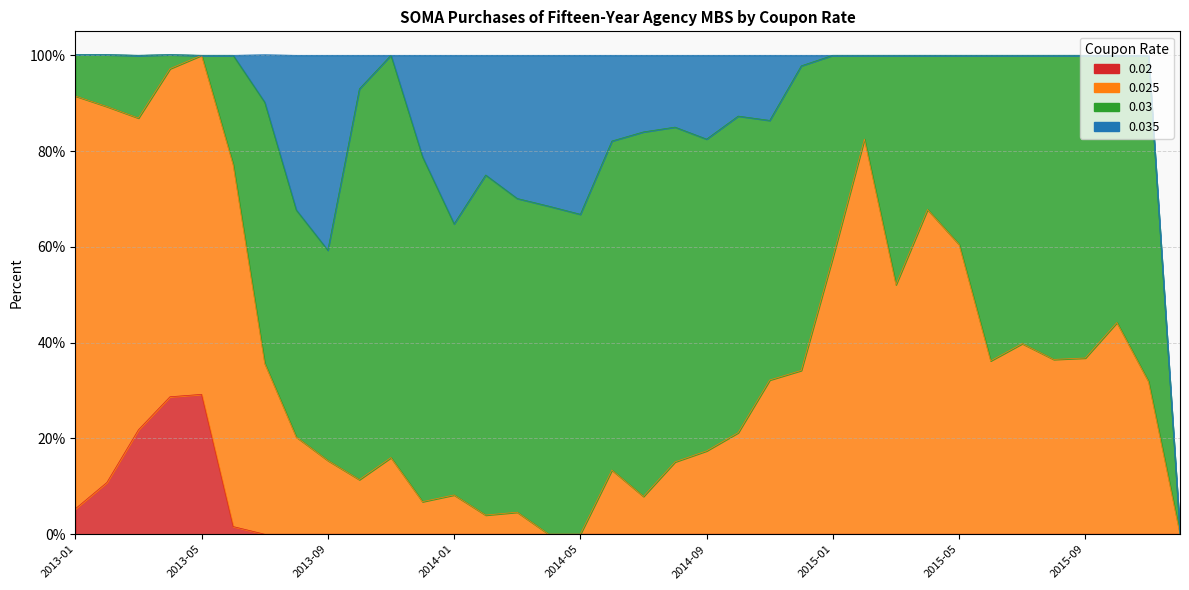

List the series in order of their peak value, highest first.

0.025, 0.03, 0.035, 0.02